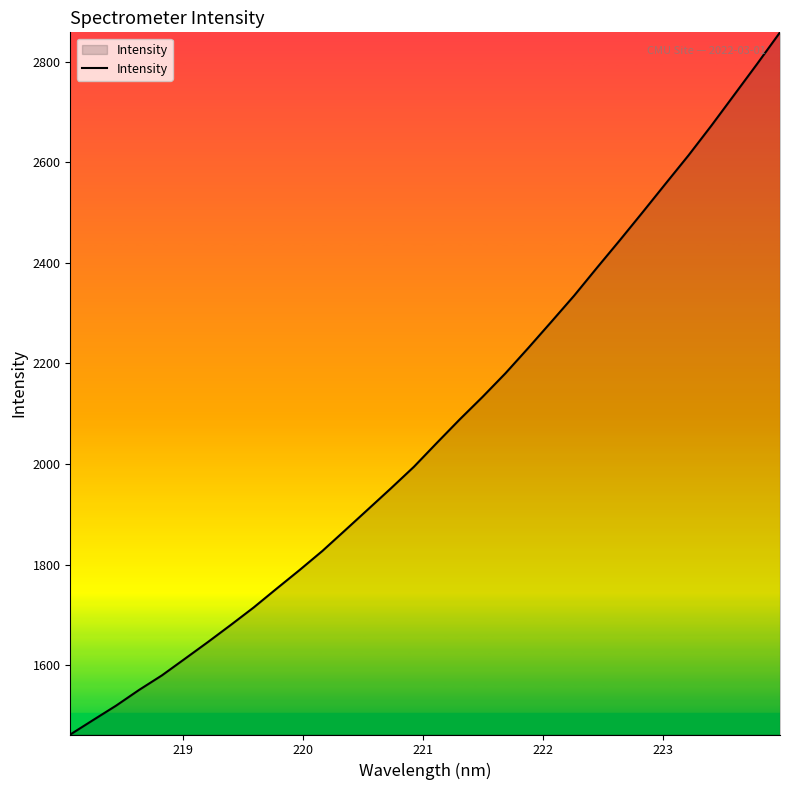

Count the number of data series in this chart.

1